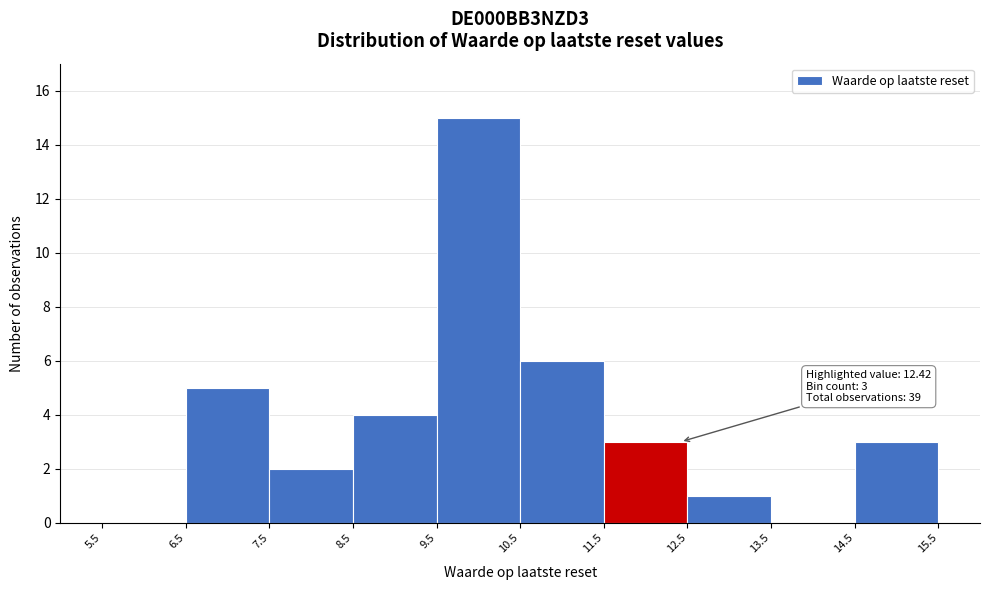

Which range on the x-axis has the tallest bar?

9.5 to 10.5